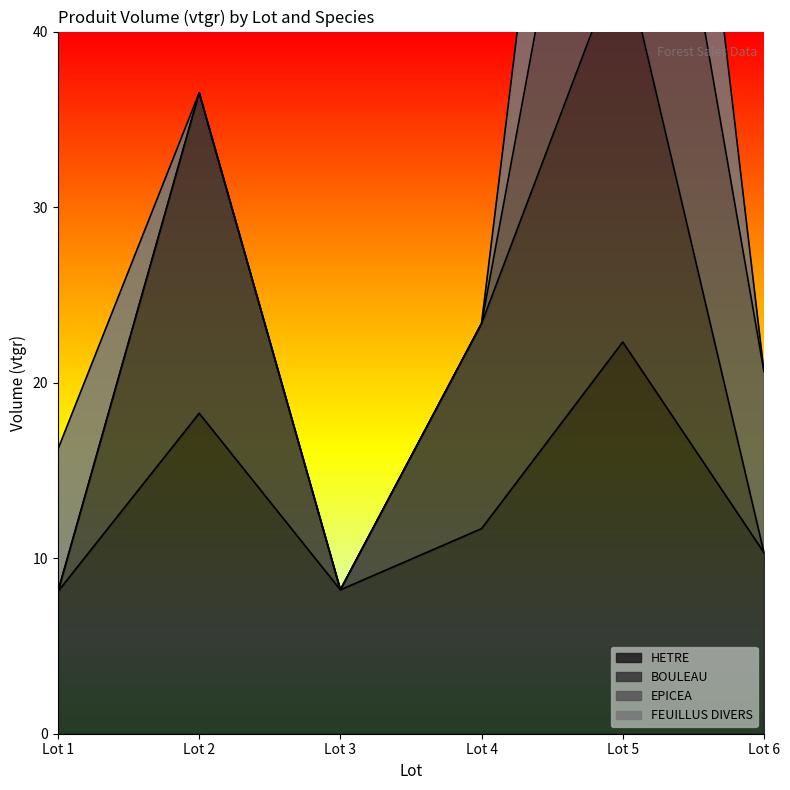

At how many categories does at least one series exceed 21?

3